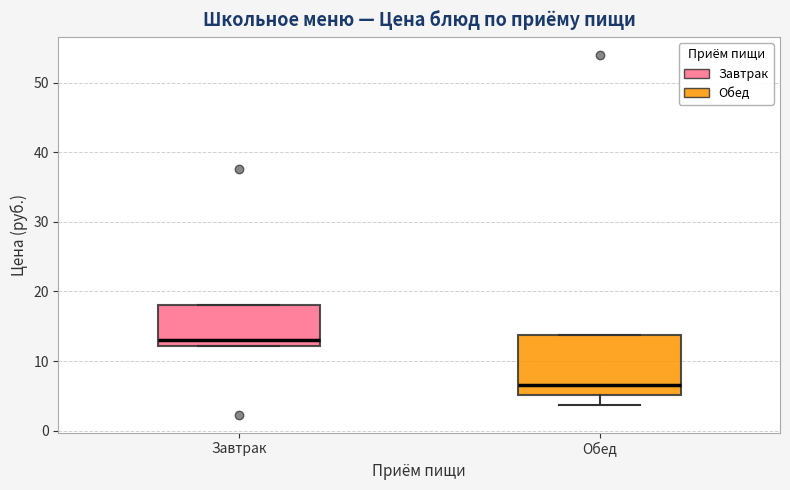

Reading left to right, transcribe this box plot: for each box, give where its median line is, the range the box spans, and where its two whiskers end, as read against the y-axis. The values are not printed on the chart, so give them approximately, as read against the axis.

Завтрак: median 13, box 12 to 18, whiskers 12 to 18
Обед: median 7, box 5 to 14, whiskers 4 to 14